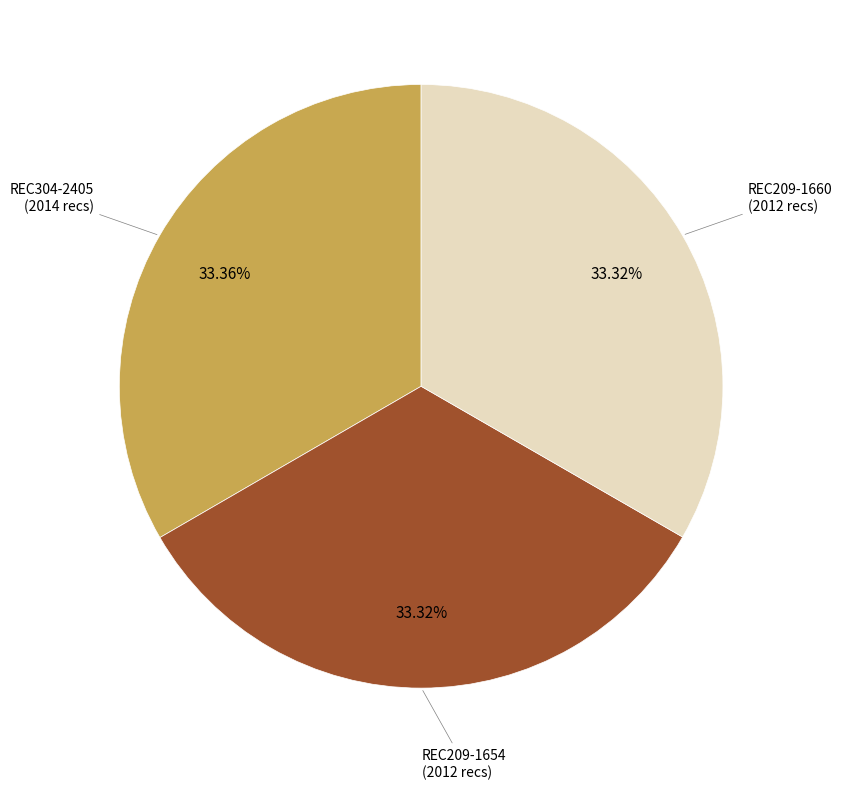

How many slices are in this pie chart?

3